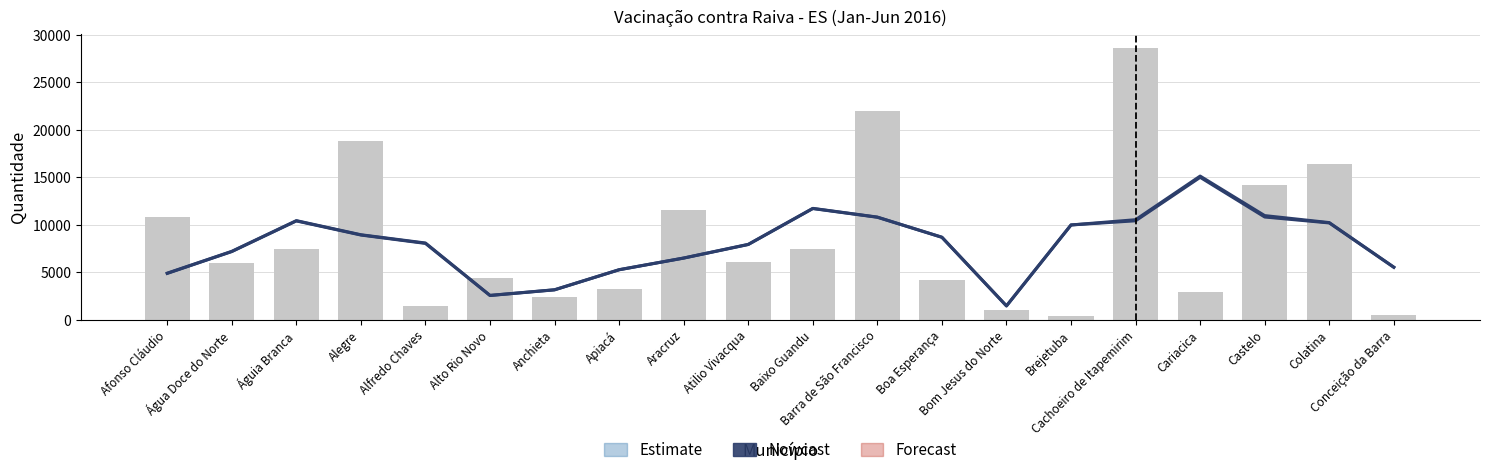

True or false: Nowcast has a value of 3130.3 at Anchieta.

True